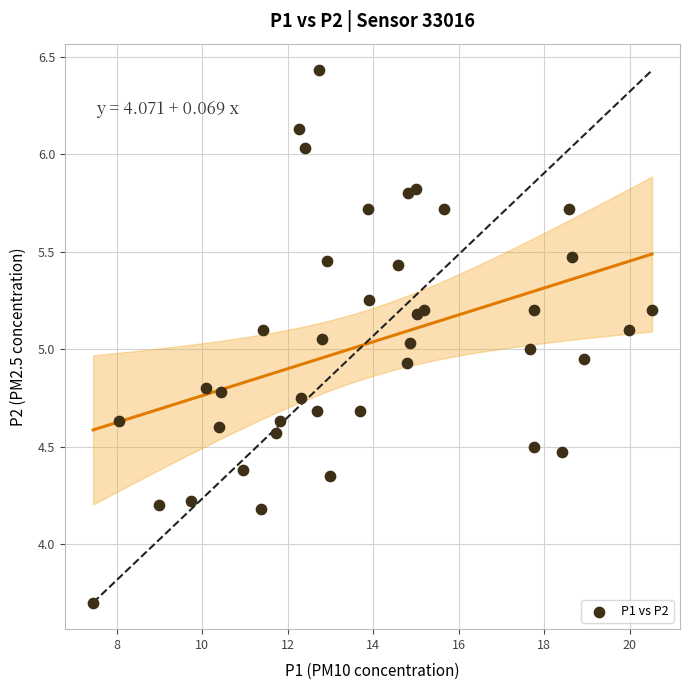

What is the range of Y values (max minus min)?

2.7